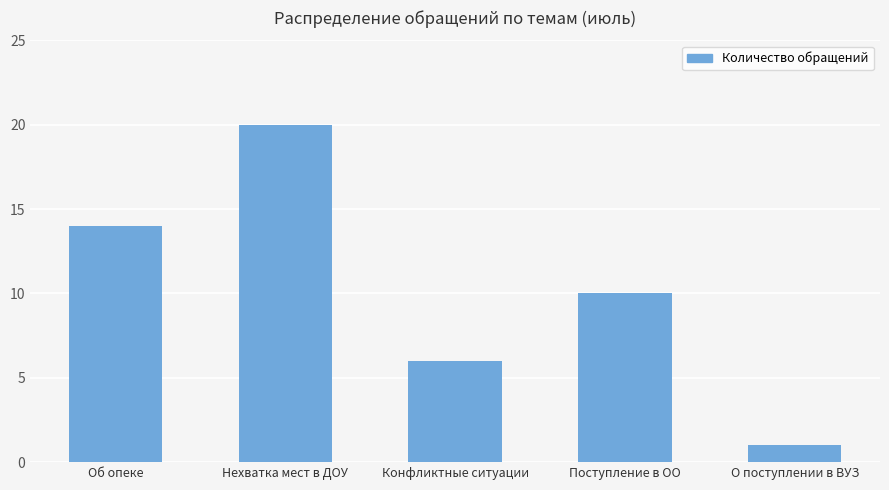

Is it true that the value at О поступлении в ВУЗ is 0?

False